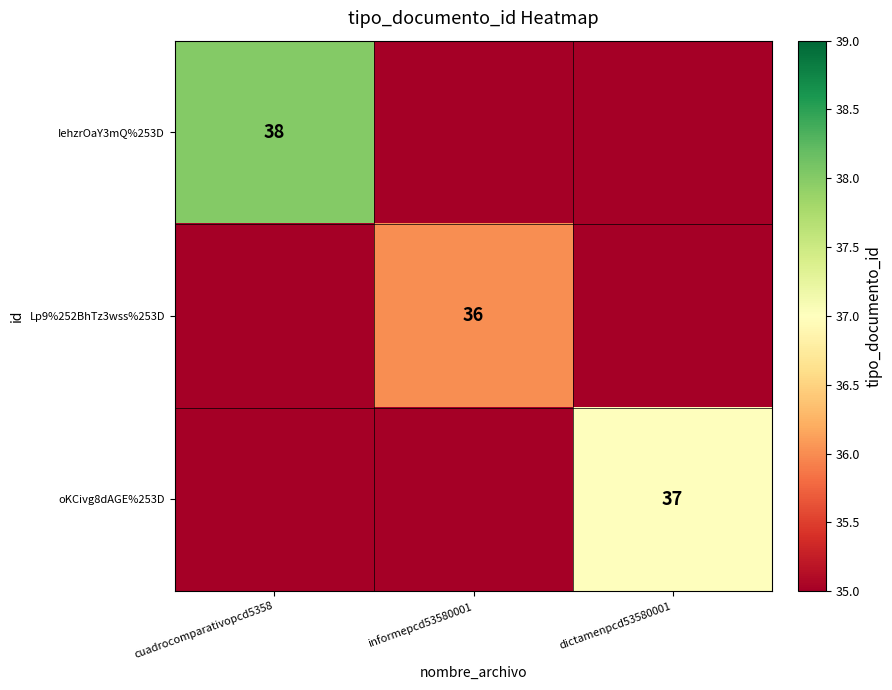

Is the value of IehzrOaY3mQ%253D at cuadrocomparativopcd5358 greater than the value of oKCivg8dAGE%253D at dictamenpcd53580001?

Yes